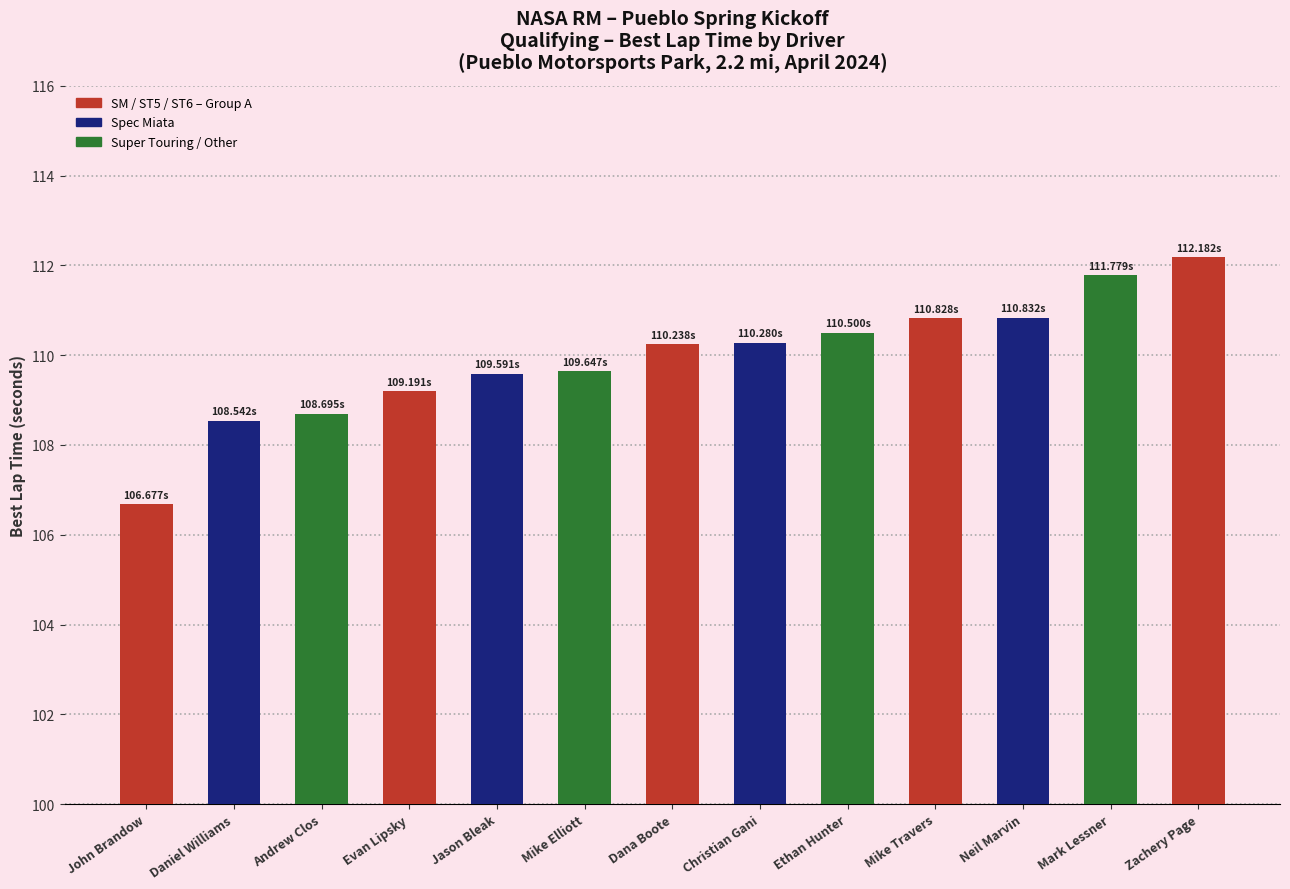

What is the approximate value at Mike Travers?

110.8